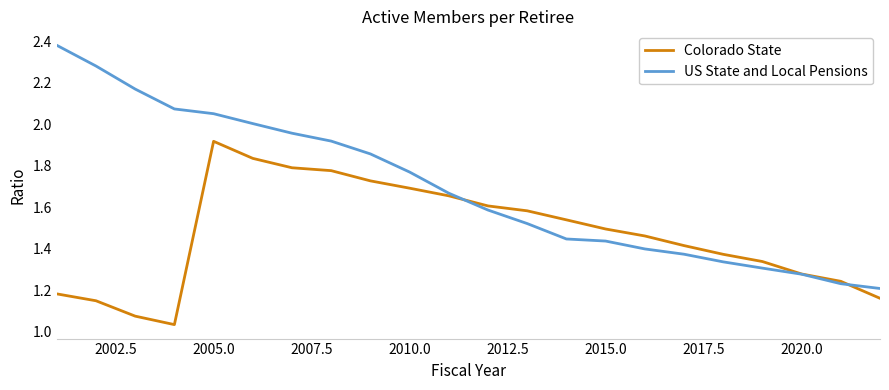

Which series has the largest total across all categories?

US State and Local Pensions